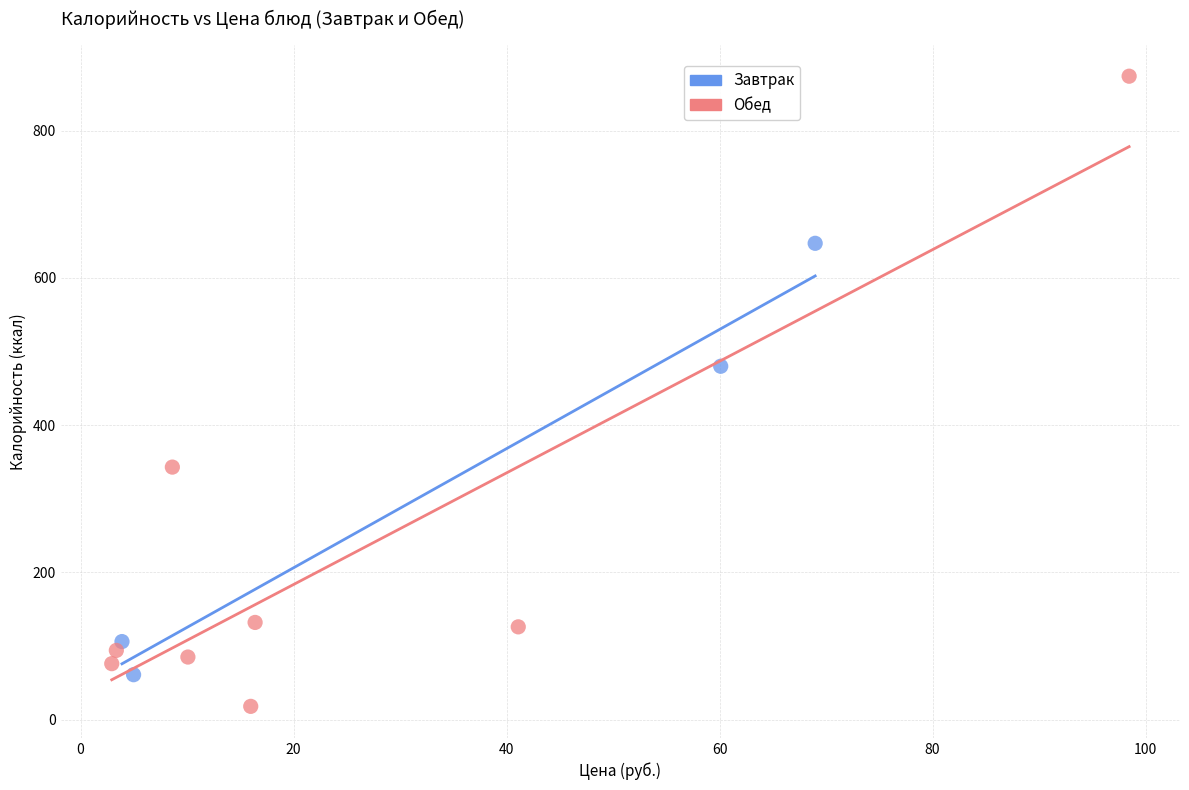

Which series has the largest Y range (max minus min)?

Обед